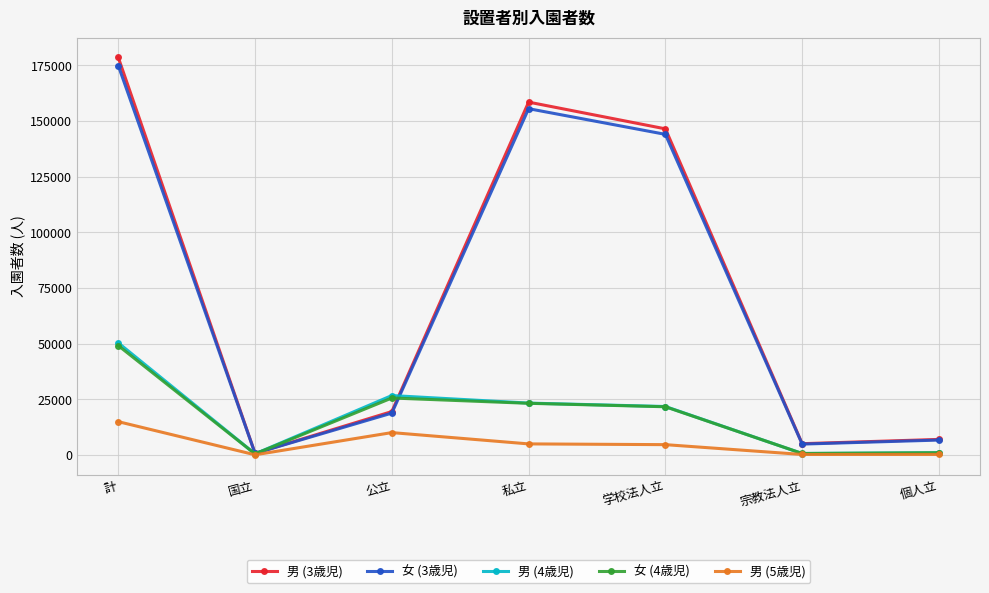

Which series has the largest range (max minus min)?

男 (3歳児)